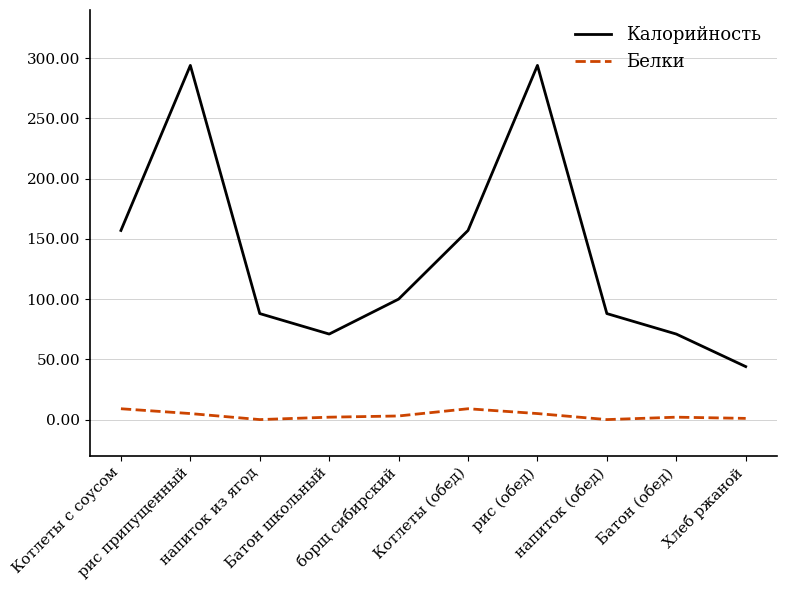

At Котлеты с соусом, list the series in order from largest to smallest.

Калорийность, Белки